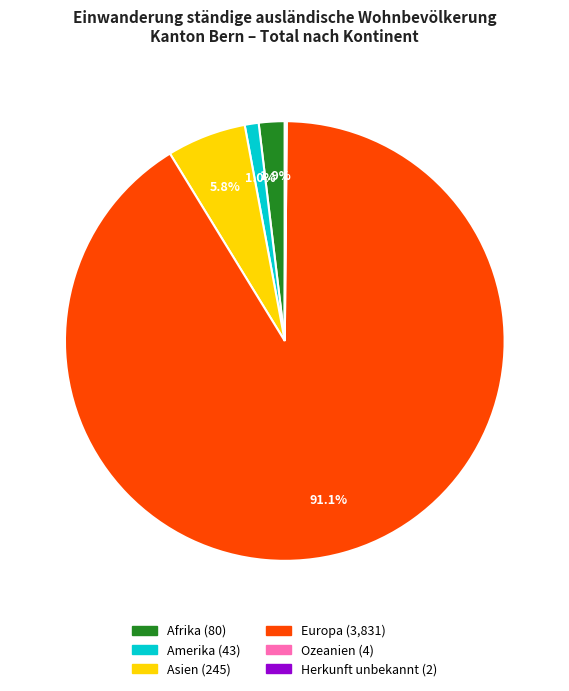

Which has a higher value, Amerika or Afrika?

Afrika